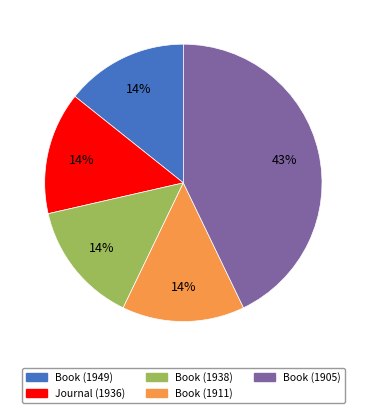

Count the number of slices in the pie.

5